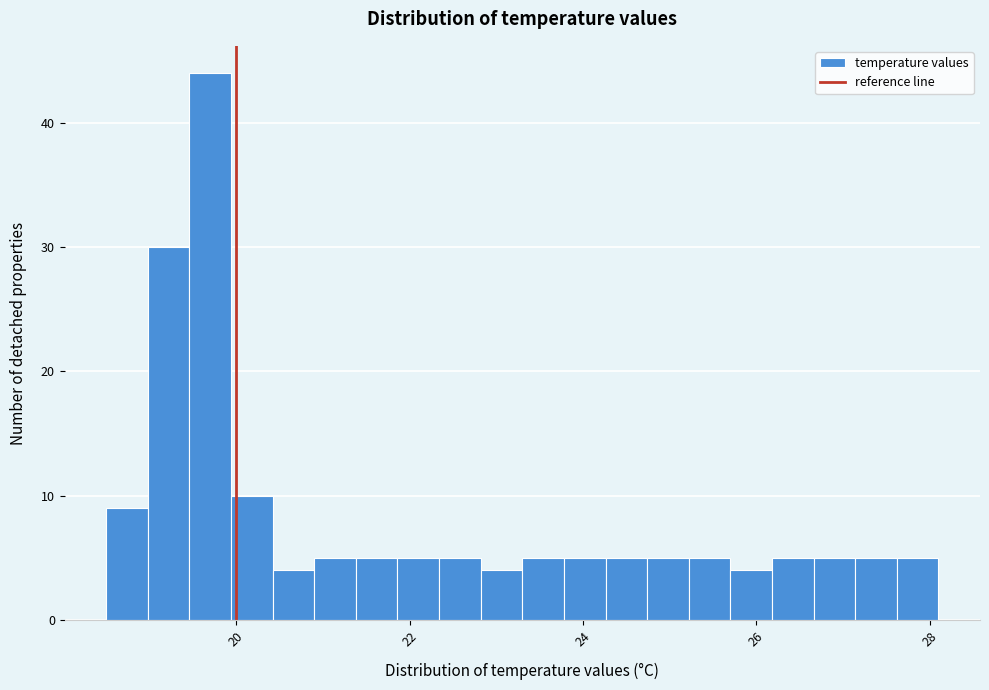

Read against the x-axis, roughly where is the centre of the tallest bar?

19.8